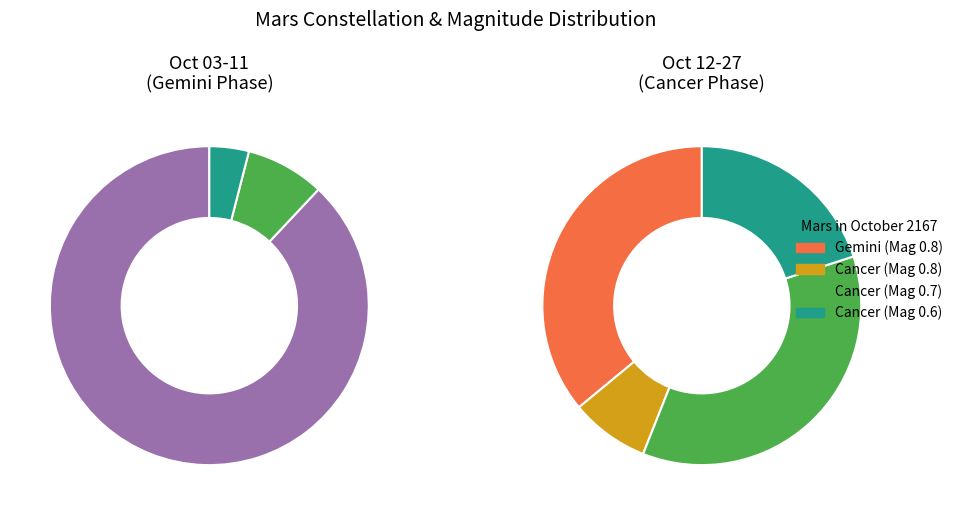

True or false: Oct 03-11 (Gemini) accounts for 85% of the total.

False